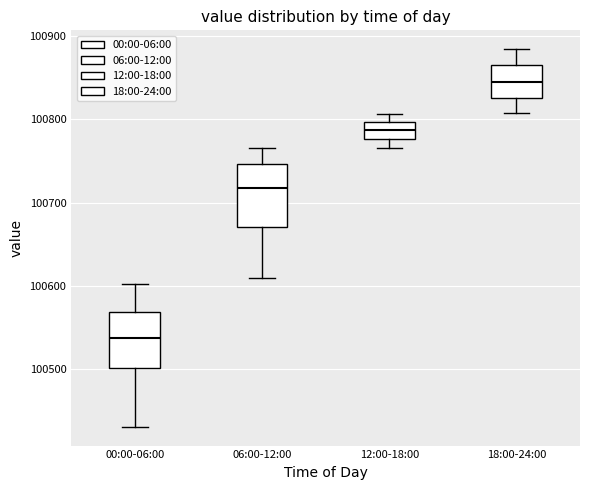

Where does the median line of the box for 00:00-06:00 sit on the y-axis? The values are not printed on the chart, so give them approximately, as read against the axis.

100540